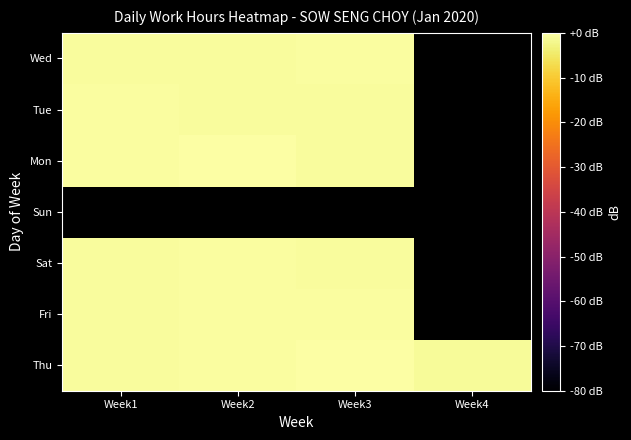

Which label corresponds to the largest value in the chart?

Week2